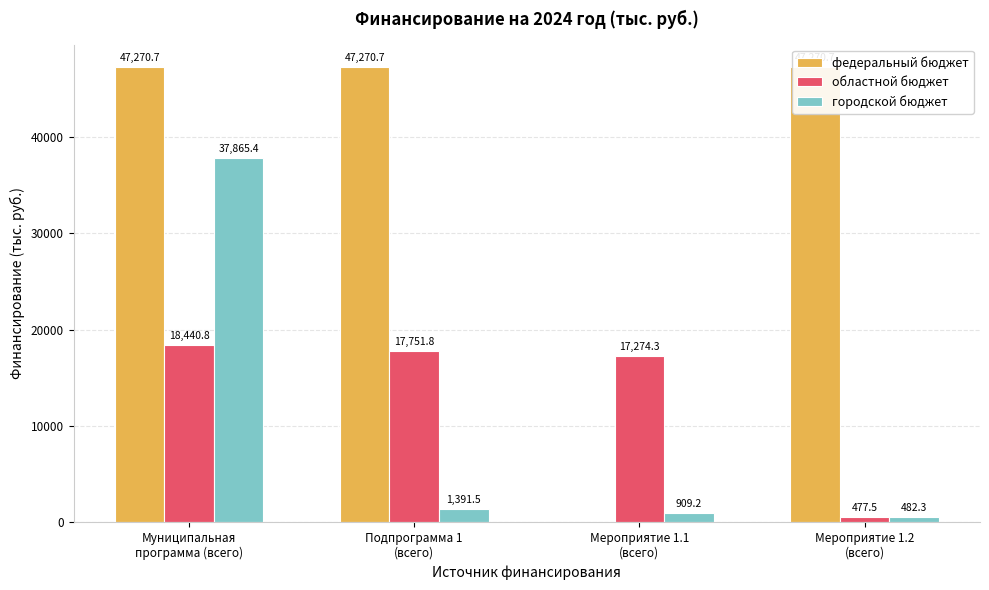

What is the lowest value of the областной бюджет series?

477.5